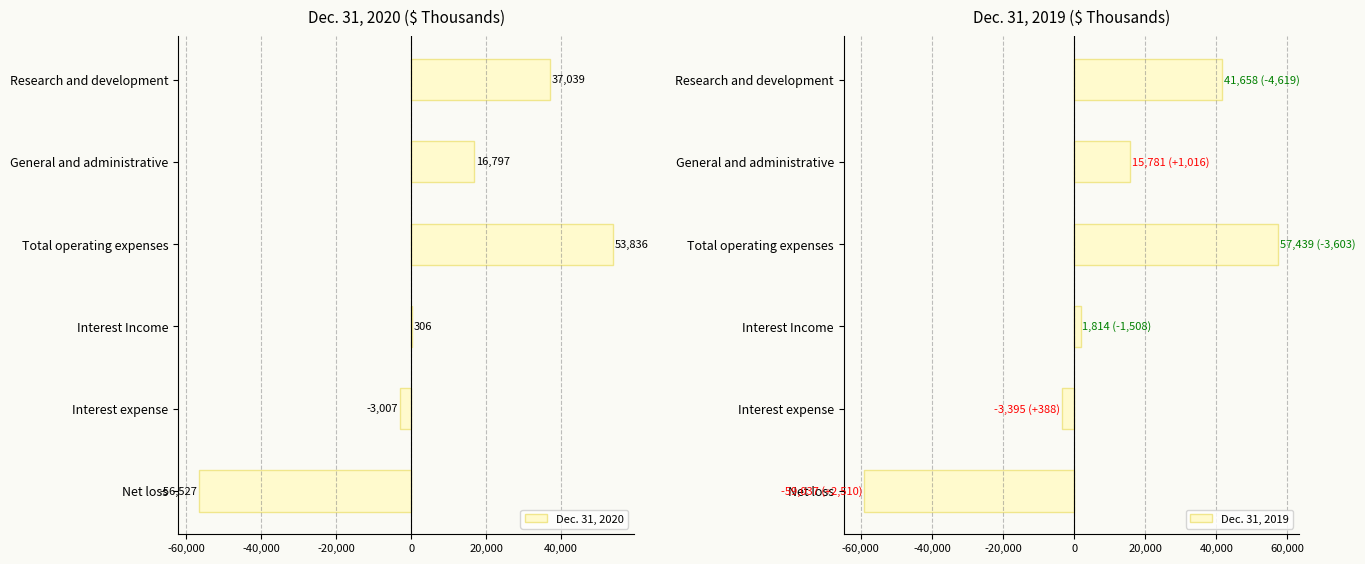

What is the difference between the maximum and second lowest values in the Dec. 31, 2019 series?

60834